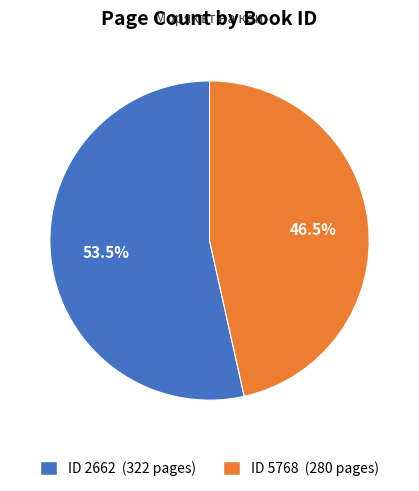

Which category accounts for the majority?

ID 2662 (322 pages)